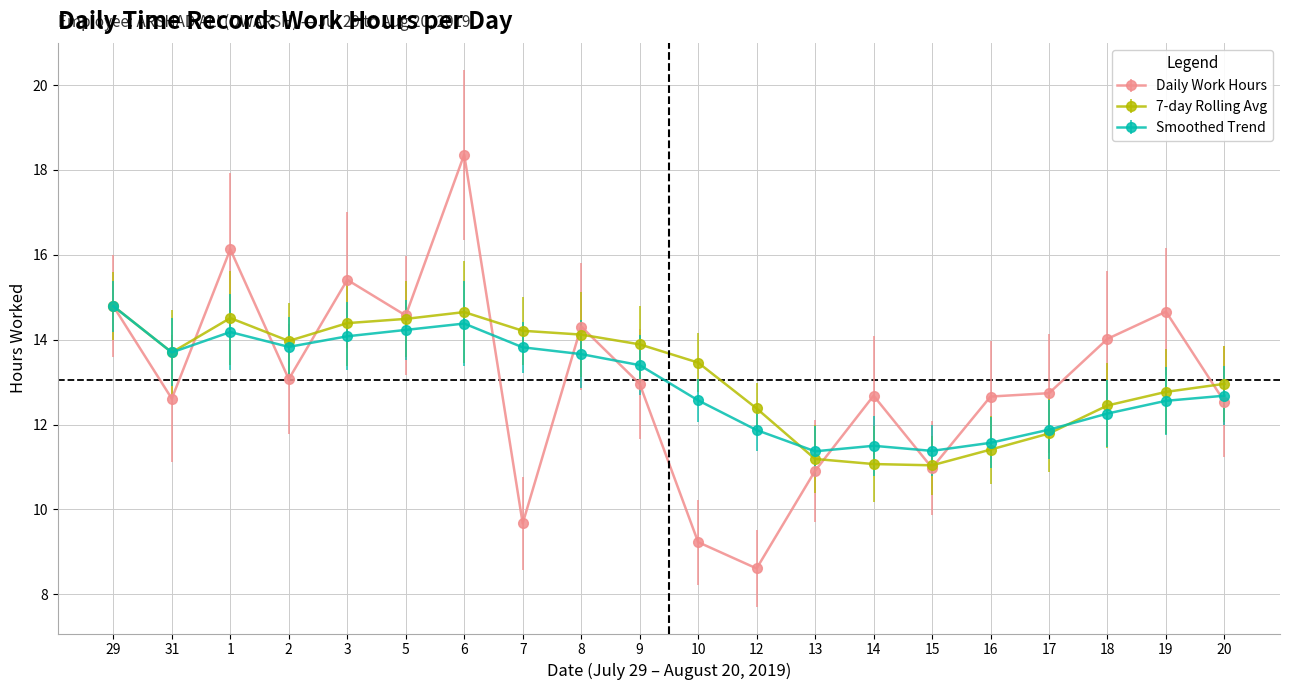

What is the sum of all Daily Work Hours values?

260.9